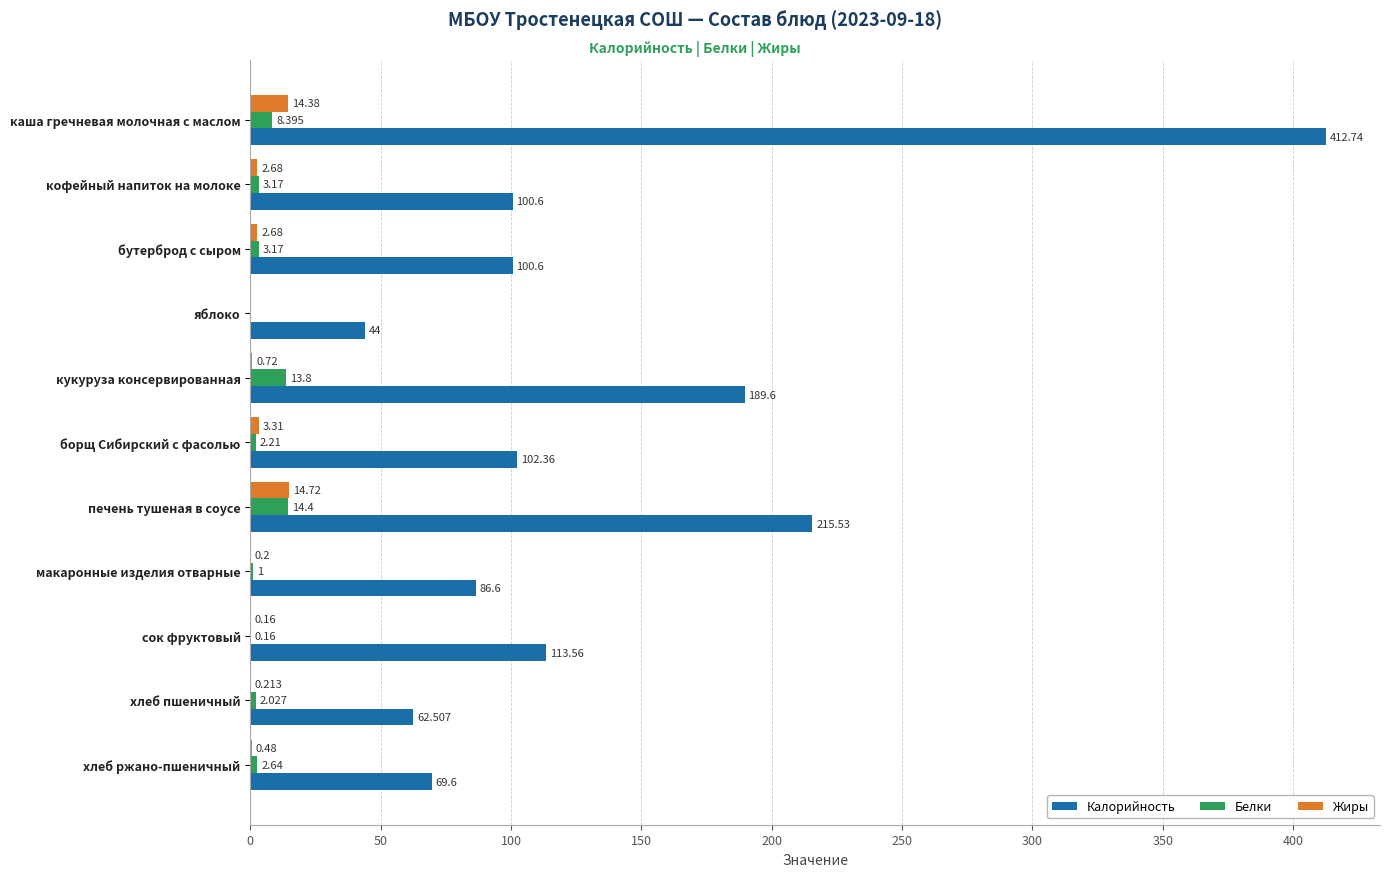

What is the greatest value displayed?

412.7